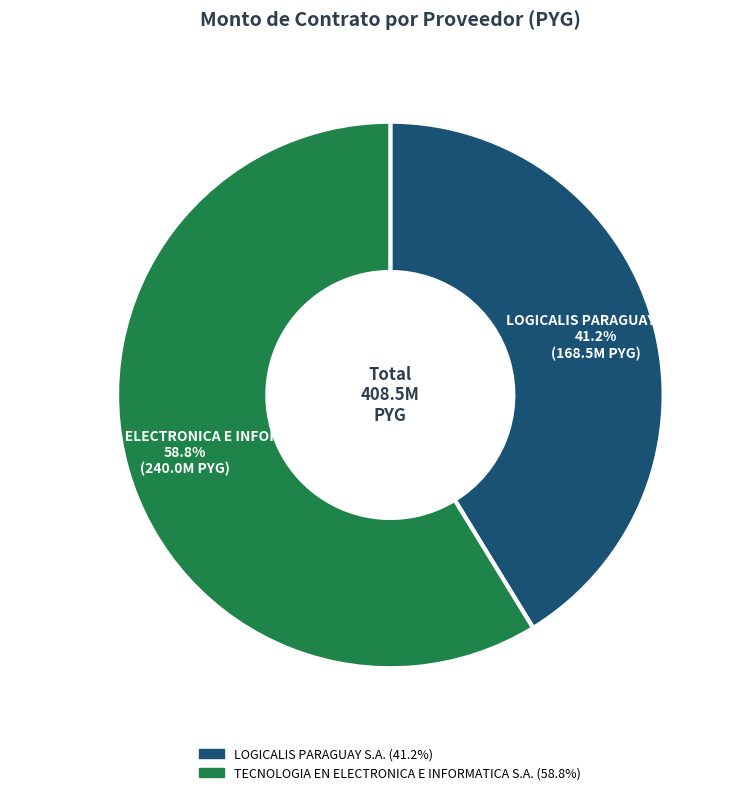

To the nearest percent, what is the difference between the largest and smallest slice percentages?

18%